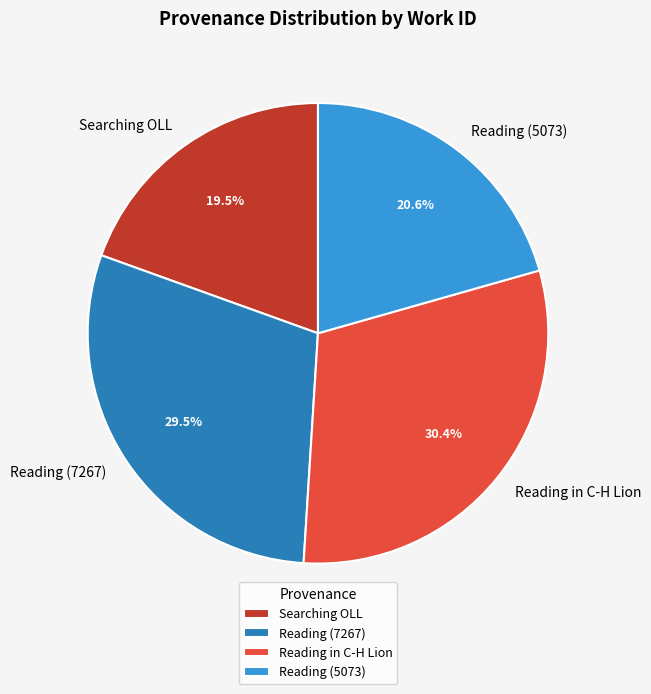

How much of the chart is everything except Searching OLL?

80.5%